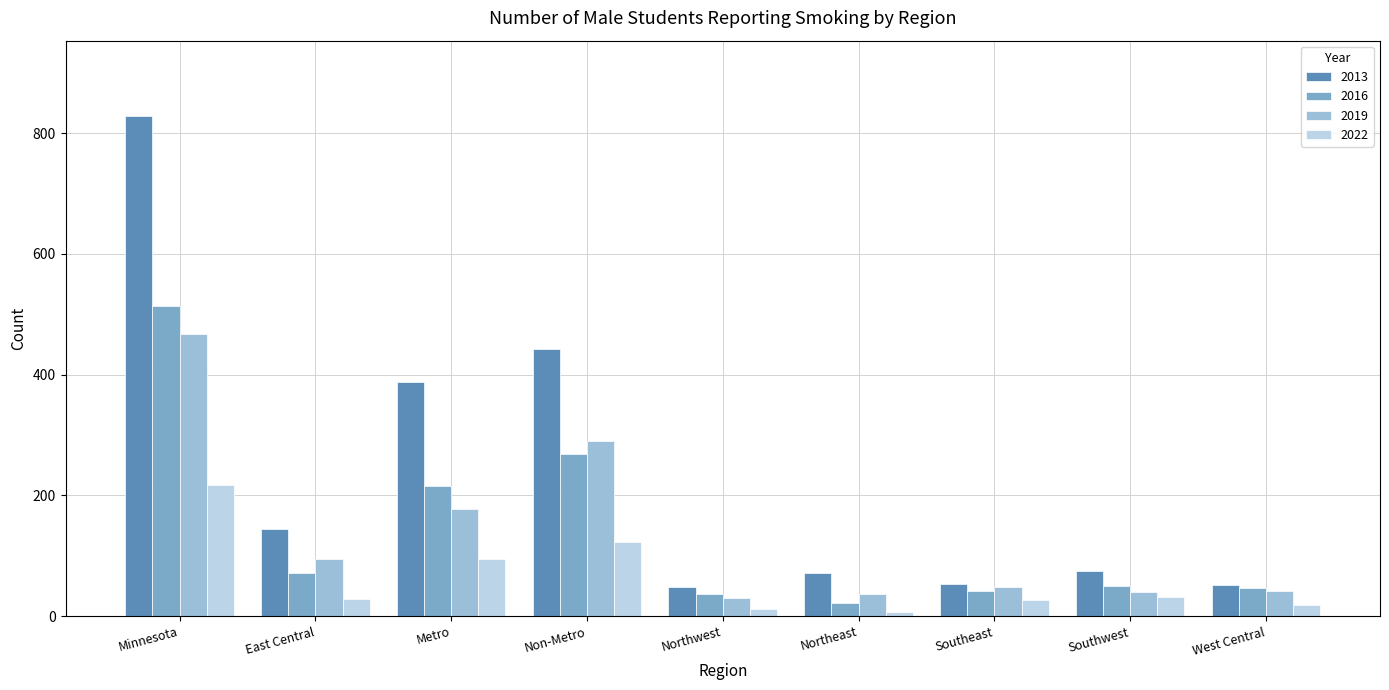

What are all the series names shown in the legend?

2013, 2016, 2019, 2022